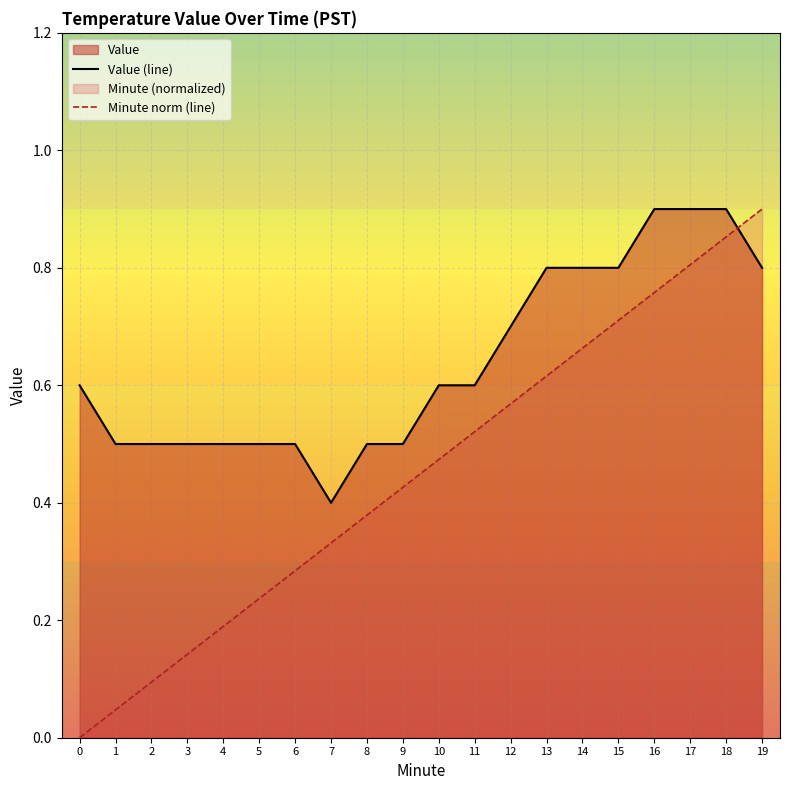

List the series in order of their overall mean, highest first.

Value (line), Minute norm (line)